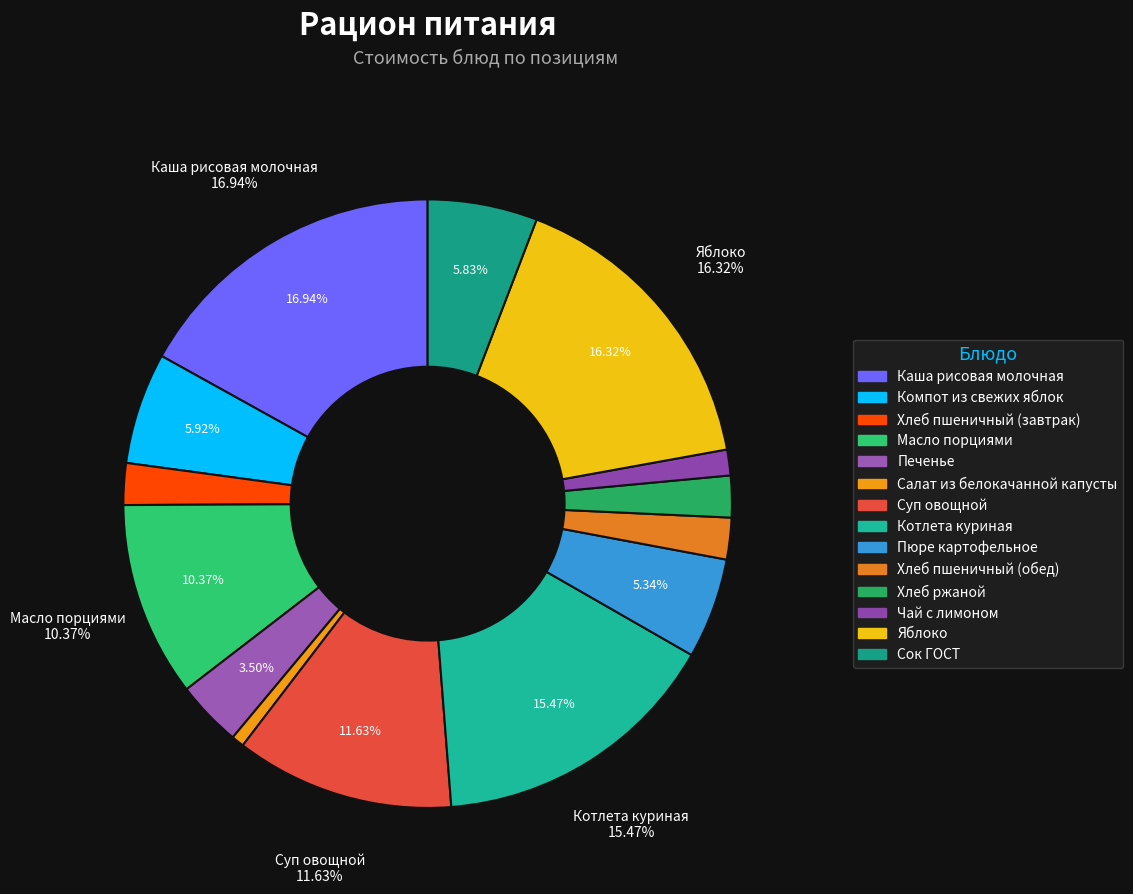

Which category has the biggest portion of the pie?

Каша рисовая молочная